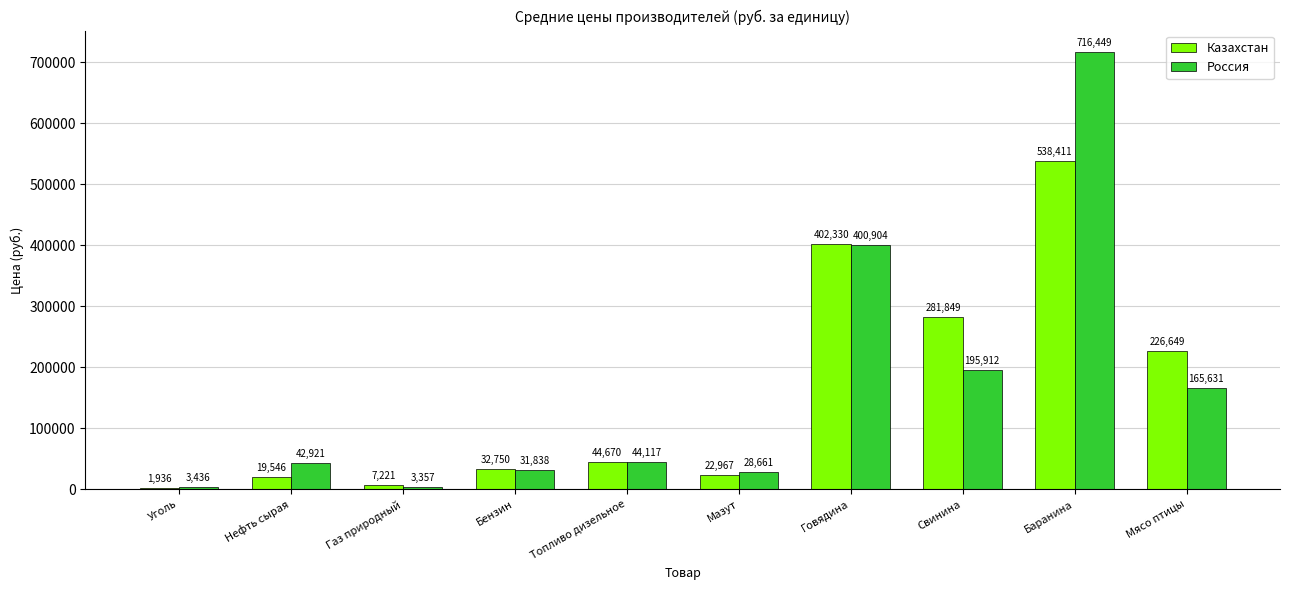

Between Газ природный and Мазут, which series saw the biggest shift?

Россия